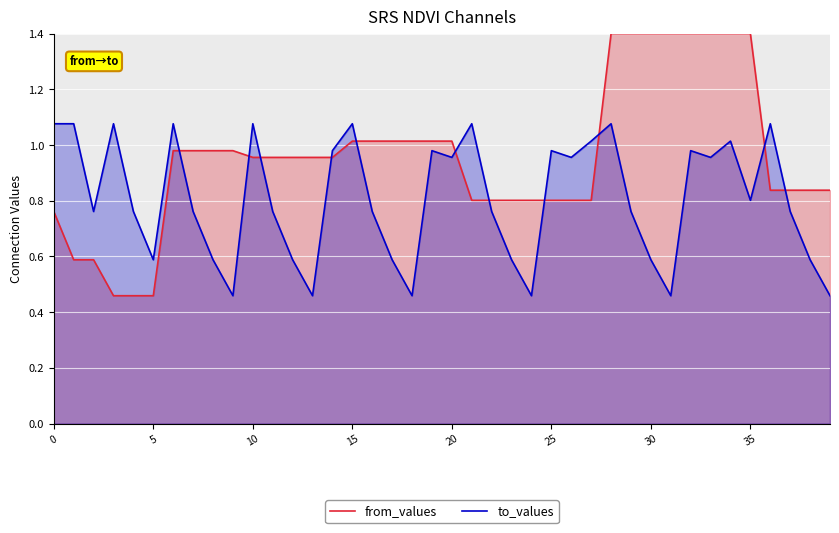

Which series has the largest total across all categories?

from_values